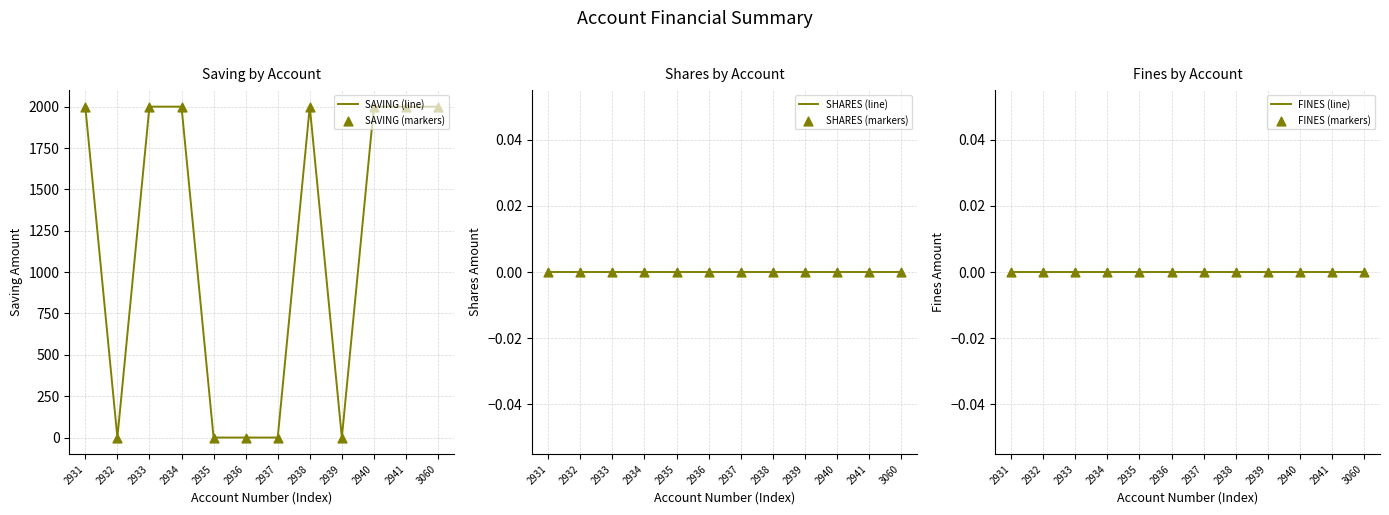

At which category is the sum across all series the highest?

2931